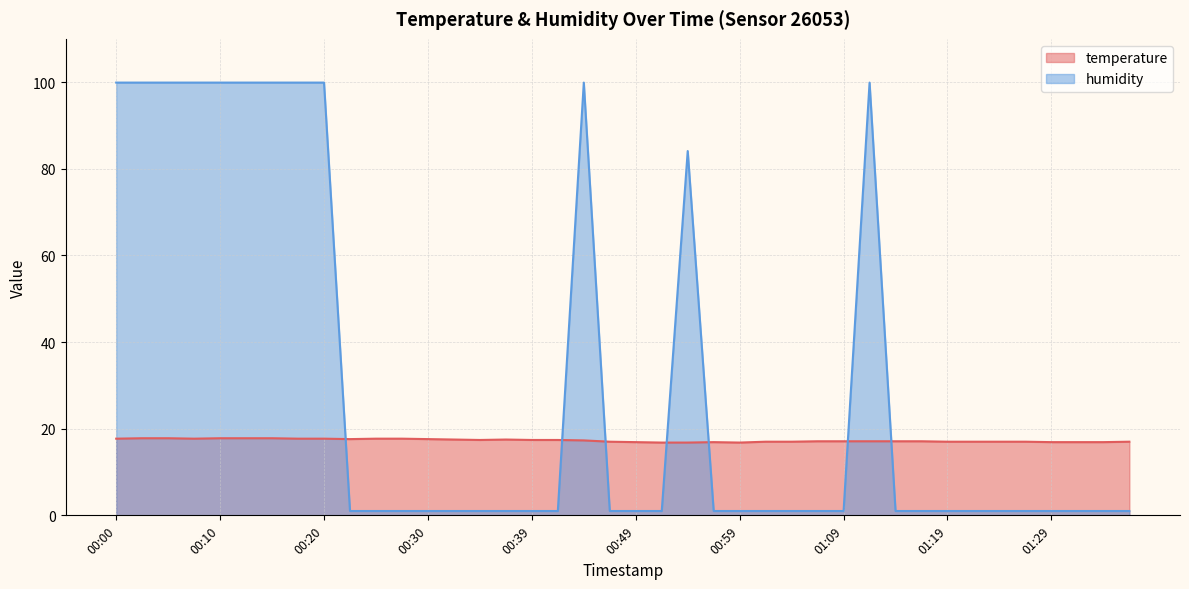

At how many categories does at least one series exceed 93?

11